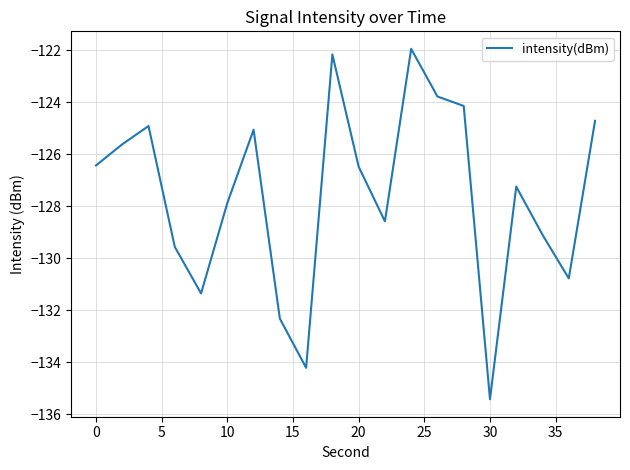

What is the maximum value shown in the chart?

-121.9